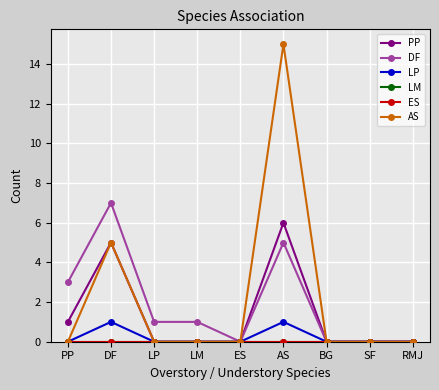

Is this an area chart (filled region under the line)?

No